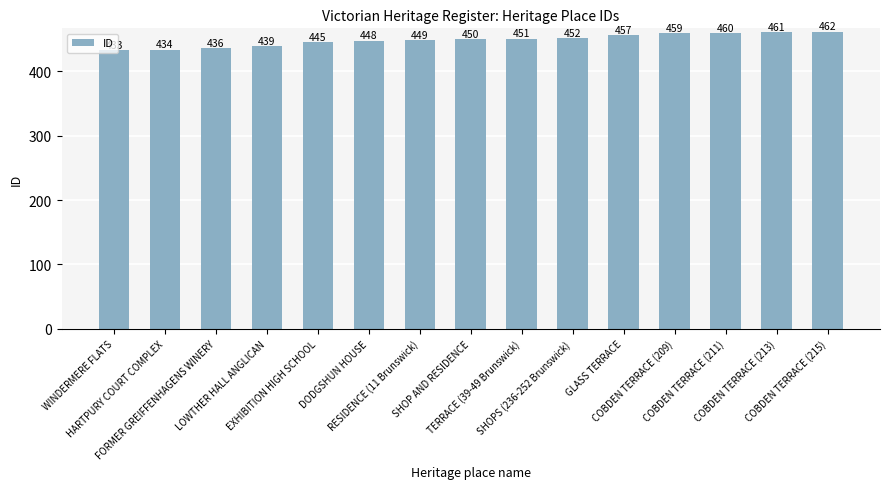

Rank the categories by value from highest to lowest.

COBDEN TERRACE (215), COBDEN TERRACE (213), COBDEN TERRACE (211), COBDEN TERRACE (209), GLASS TERRACE, SHOPS (236-252 Brunswick), TERRACE (39-49 Brunswick), SHOP AND RESIDENCE, RESIDENCE (11 Brunswick), DODGSHUN HOUSE, EXHIBITION HIGH SCHOOL, LOWTHER HALL ANGLICAN, FORMER GREIFFENHAGENS WINERY, HARTPURY COURT COMPLEX, WINDERMERE FLATS